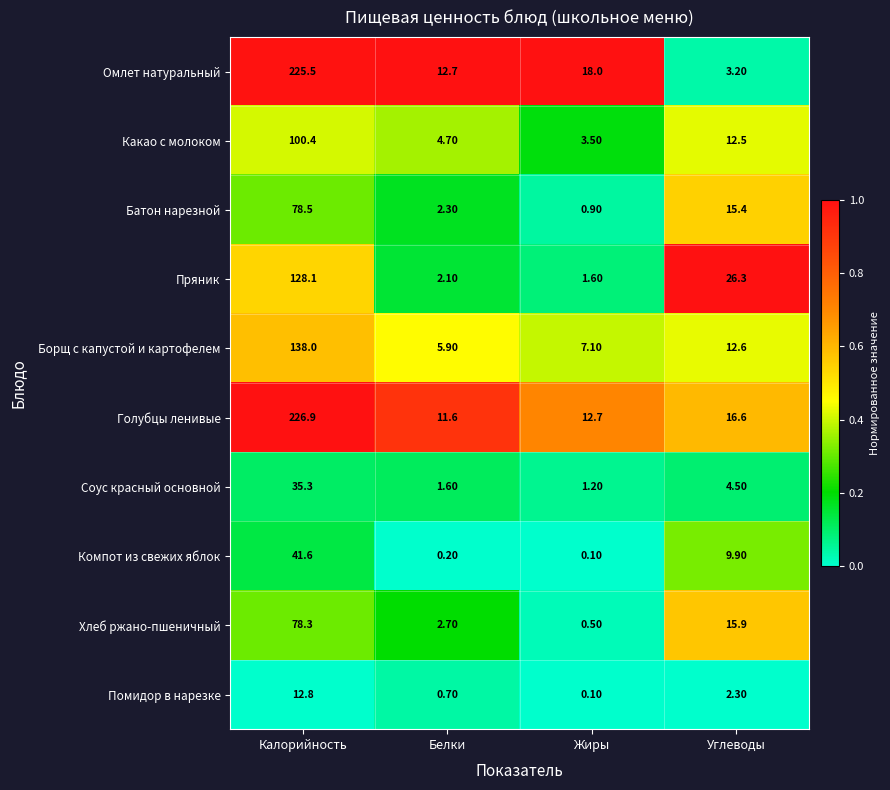

What is the average value of the Помидор в нарезке series?

4.0